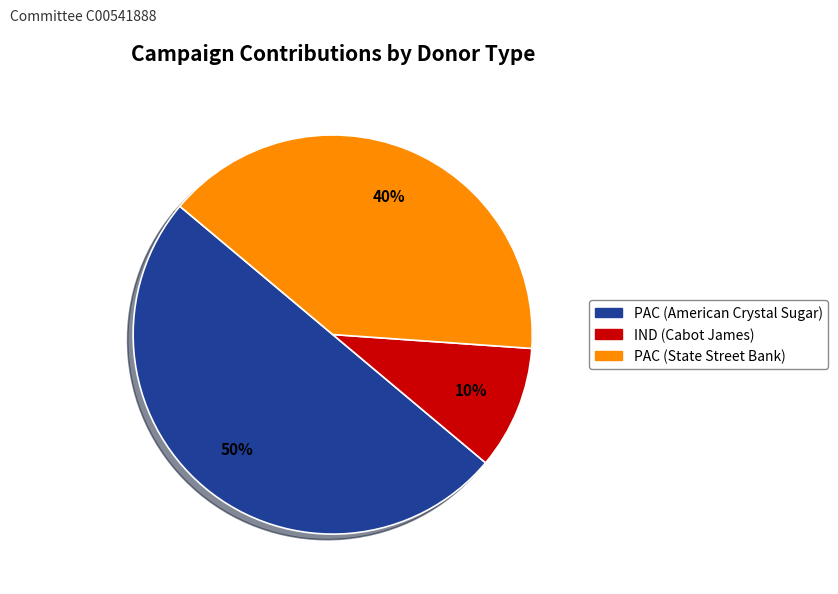

To the nearest percent, what is the difference between the IND (Cabot James) and PAC (State Street Bank) slice percentages?

30%